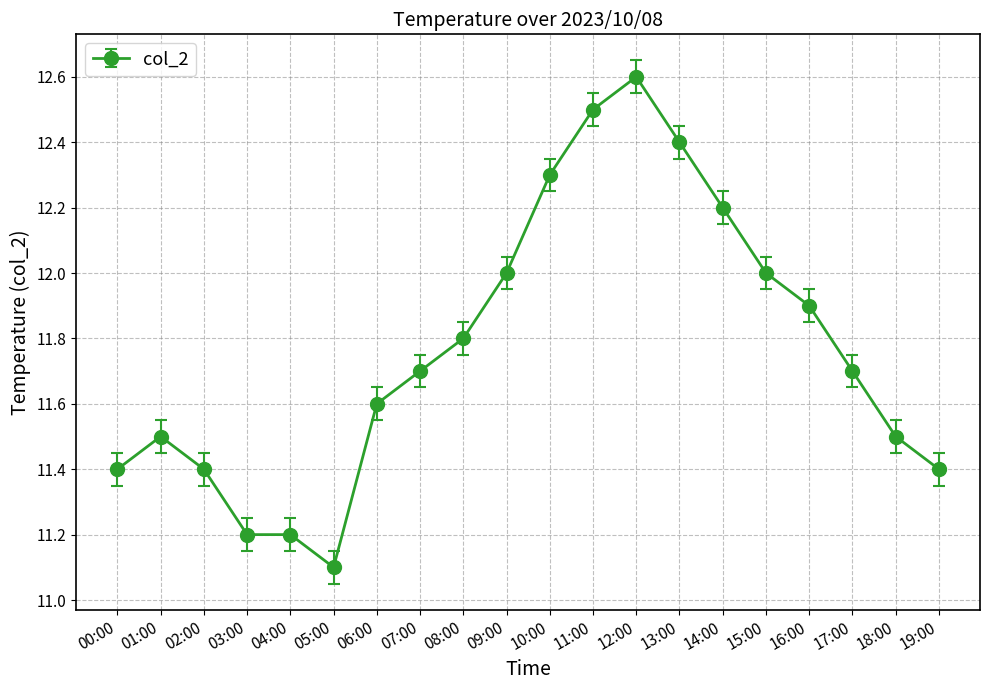

The value at 05:00 is 18.3. True or false?

False